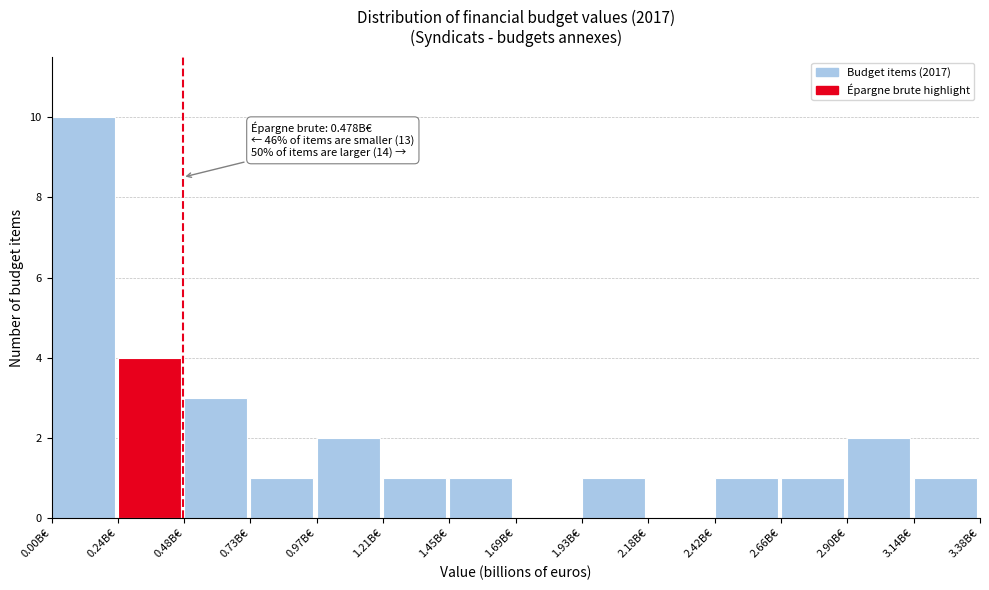

Which range on the x-axis has the tallest bar?

0.00 to 0.25